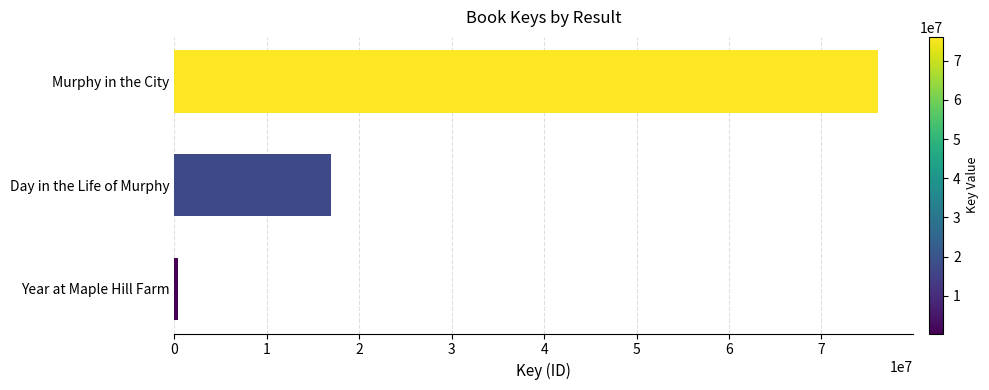

How many distinct data groups are displayed?

1